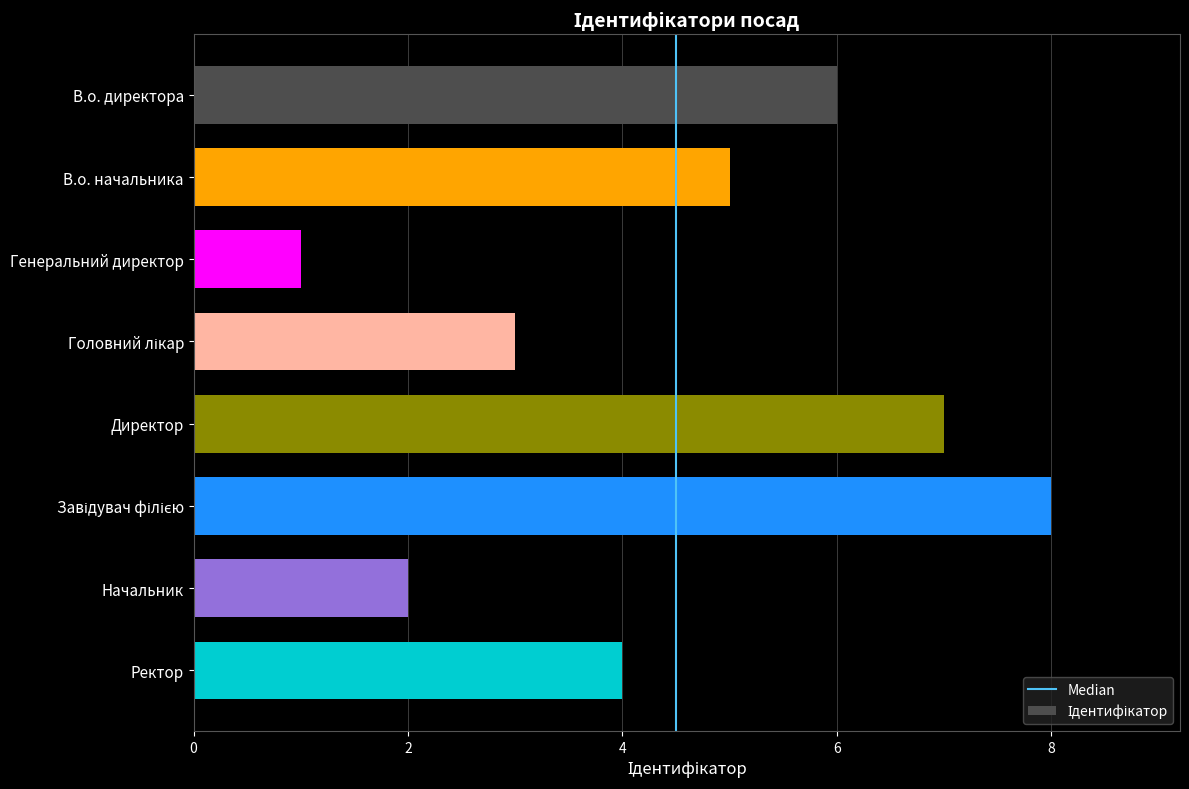

What is the minimum value shown in the chart?

1